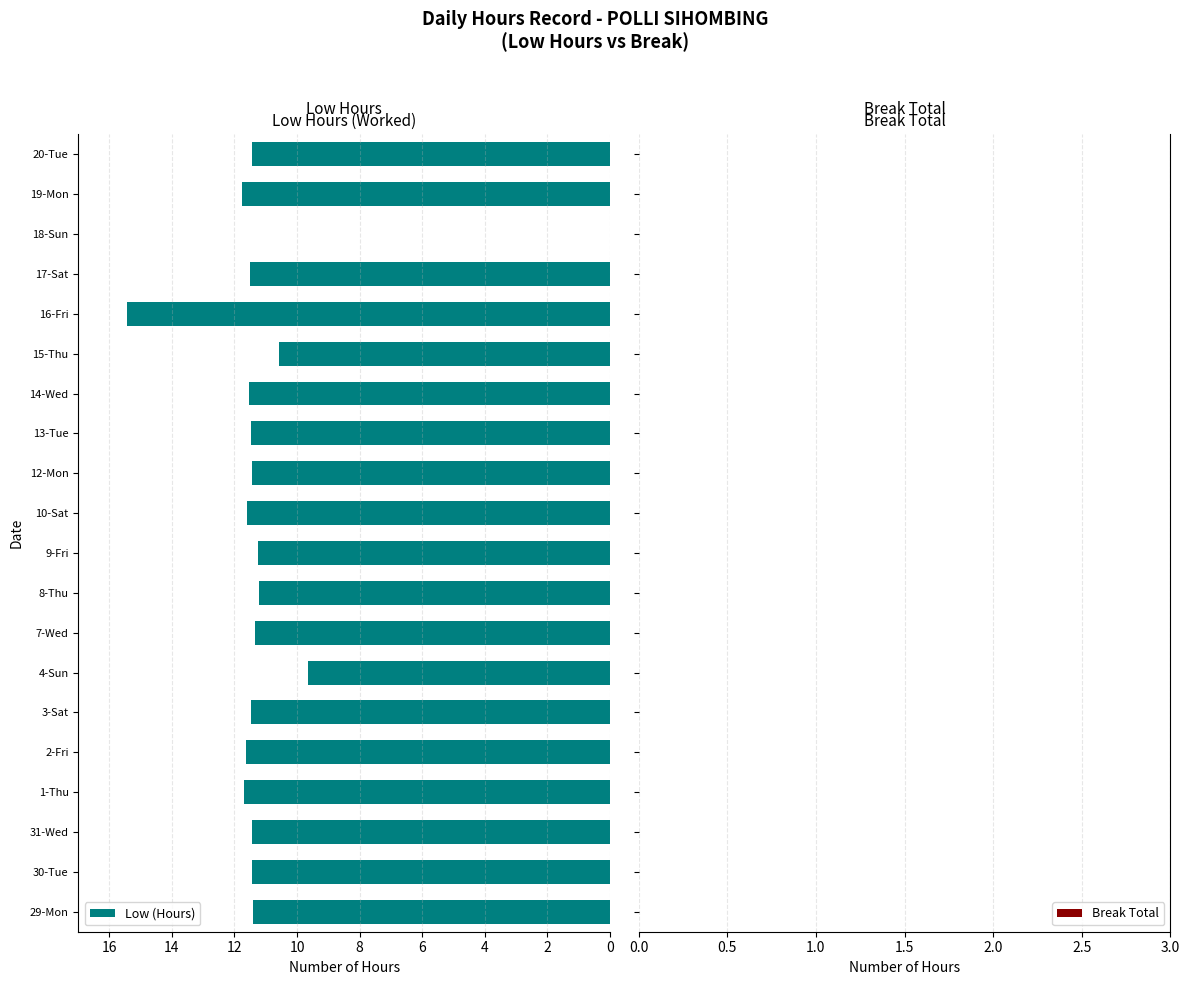

What is the sum of the values at 8-Thu and 2-Fri?

22.9